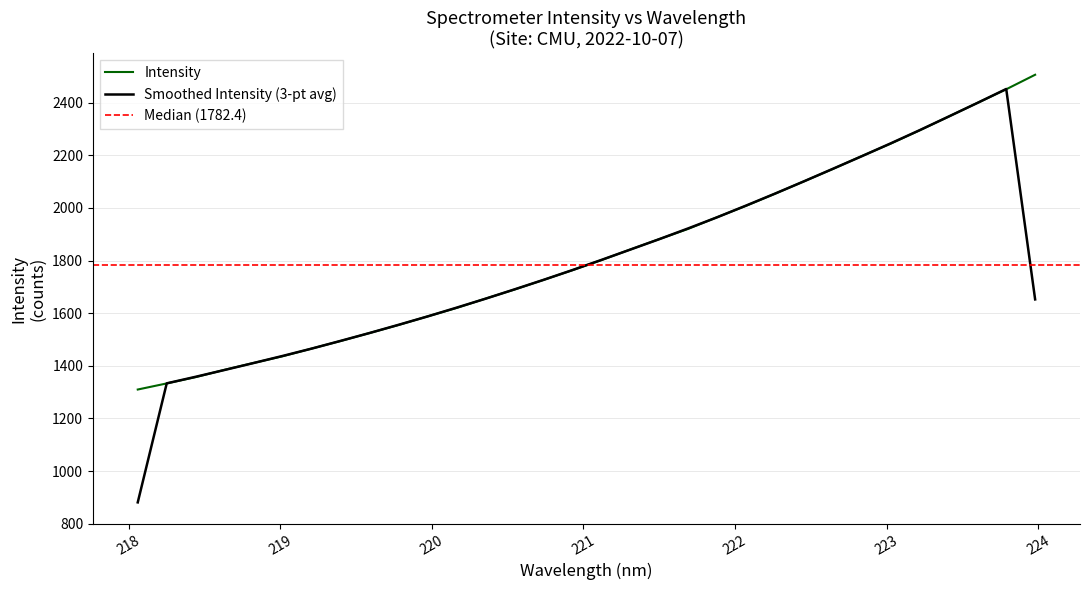

Reading left to right, transcribe all the data shown in this chart.

1309.9	1333.1	1357.1	1384.8	1410.9	1436.4	1465.4	1494.3	1524.6	1555.1	1587.7	1619.8	1655.1	1689.7	1726.2	1763.3	1801.5	1841.8	1881.3	1920.2	1964.6	2007.9	2053.9	2100.8	2147.9	2196.8	2244.2	2294.6	2346.9	2399.0	2451.0	2506.2